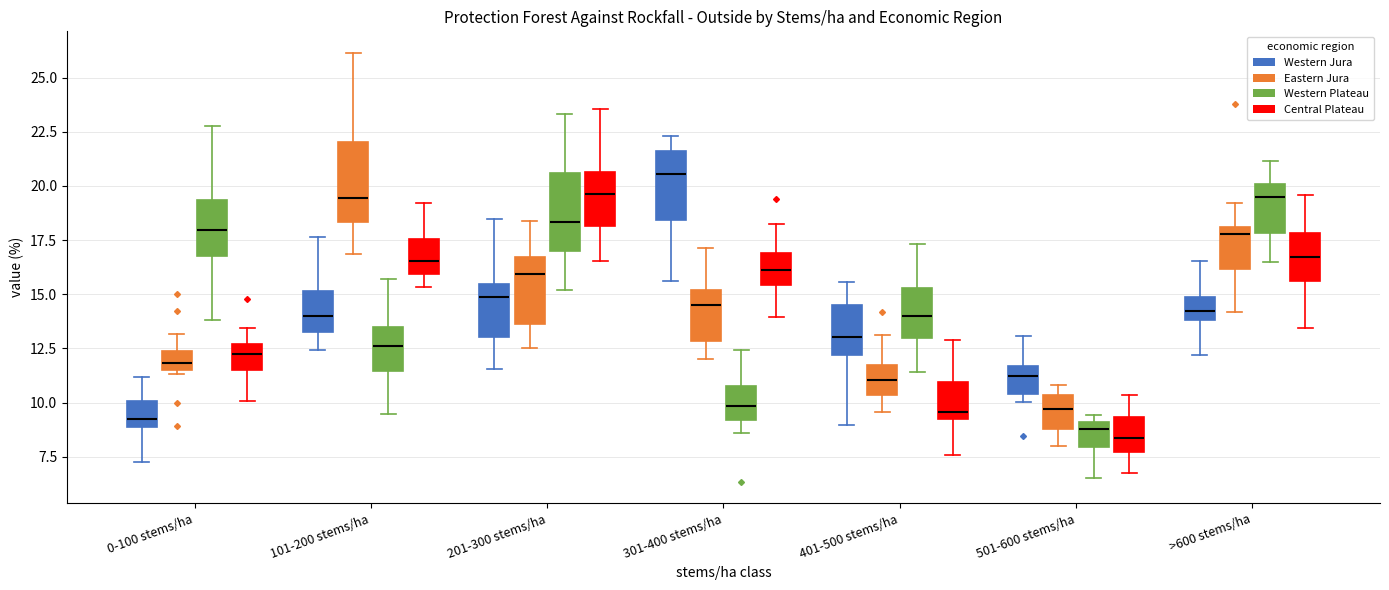

Where does the lower whisker of the box for 301-400 stems/ha (Eastern Jura) end on the y-axis? The values are not printed on the chart, so give them approximately, as read against the axis.

12.0